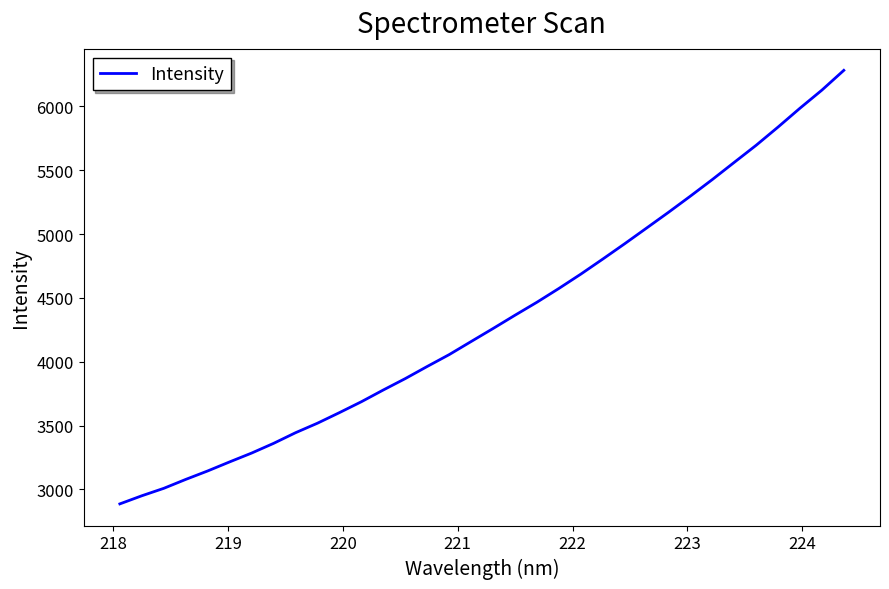

What is the smallest value displayed?

2887.1